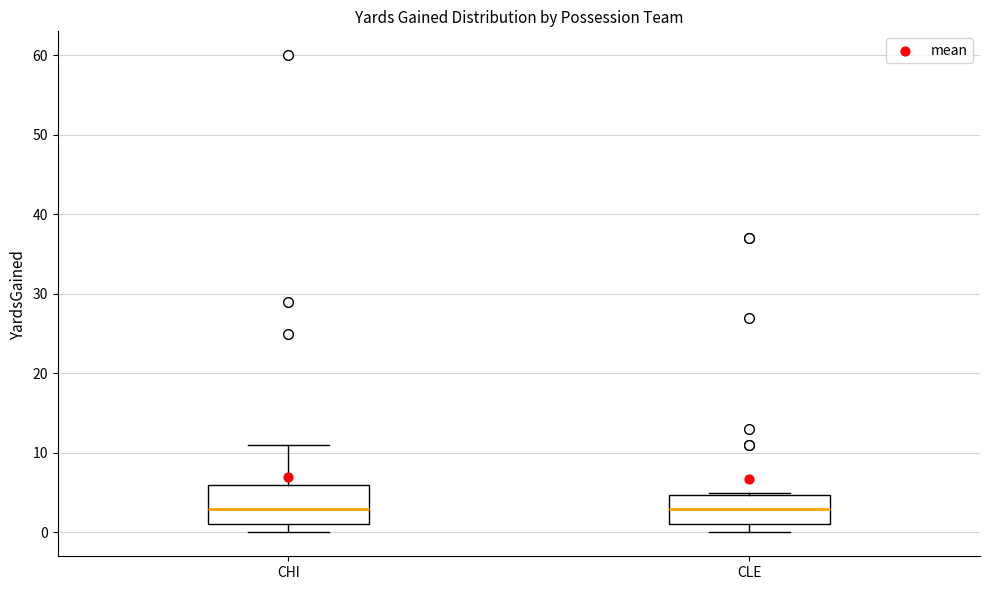

Where is the lower edge of the box for CLE on the y-axis? The values are not printed on the chart, so give them approximately, as read against the axis.

1